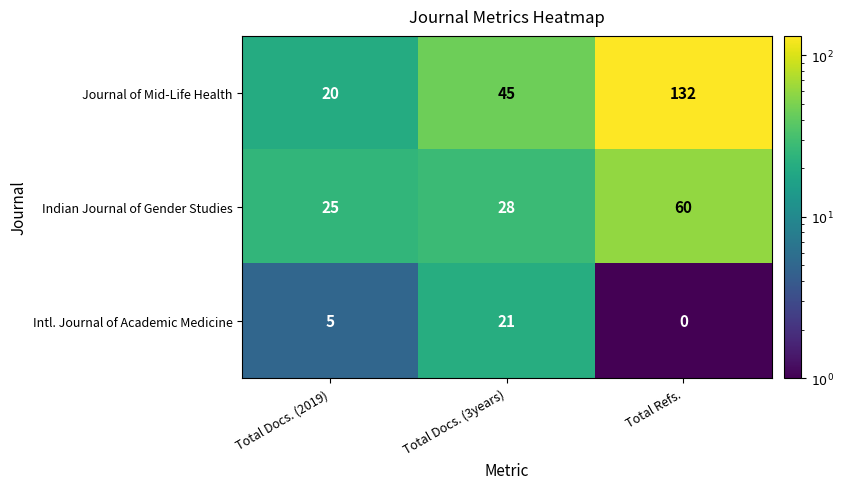

What is the sum of all Indian Journal of Gender Studies values?

113